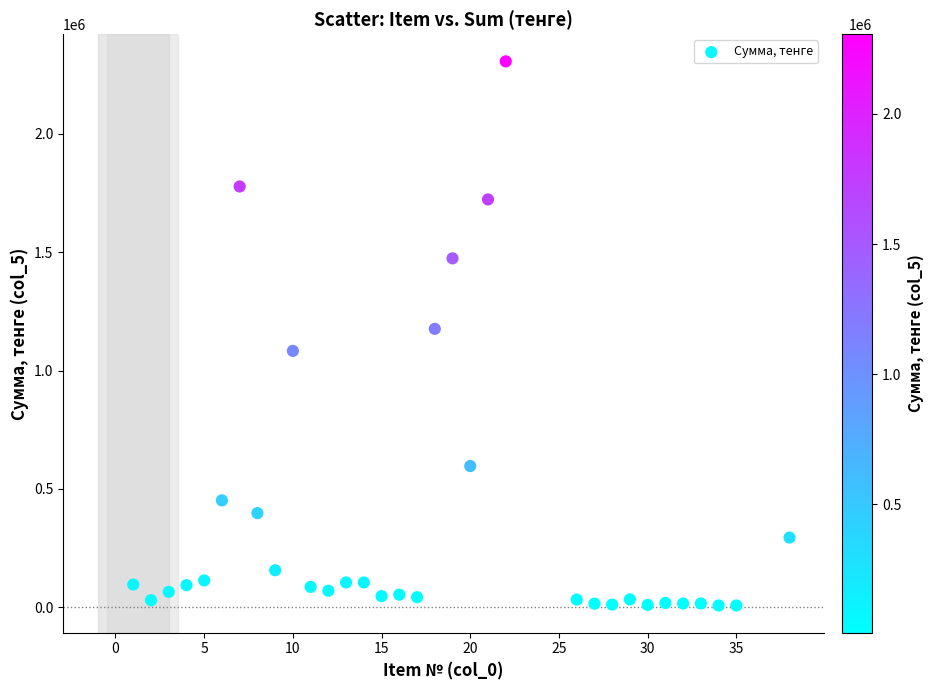

What is the range of Y values (max minus min)?

2298532.0